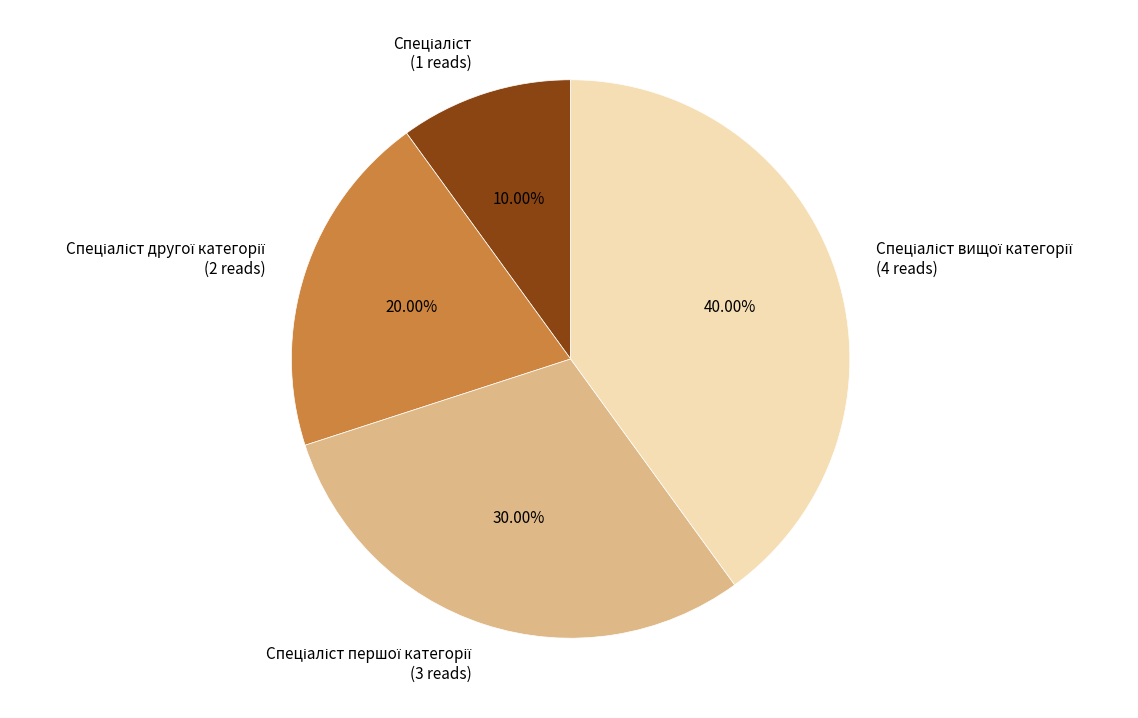

Is there any slice that represents more than half of the pie?

No